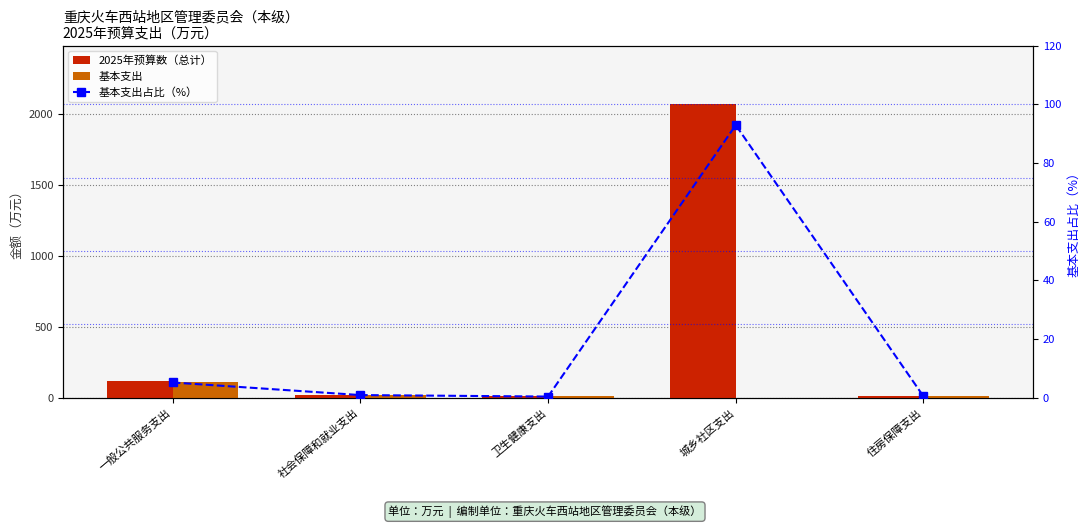

What is the value of the 基本支出 bar at the 1st from the left?

111.4